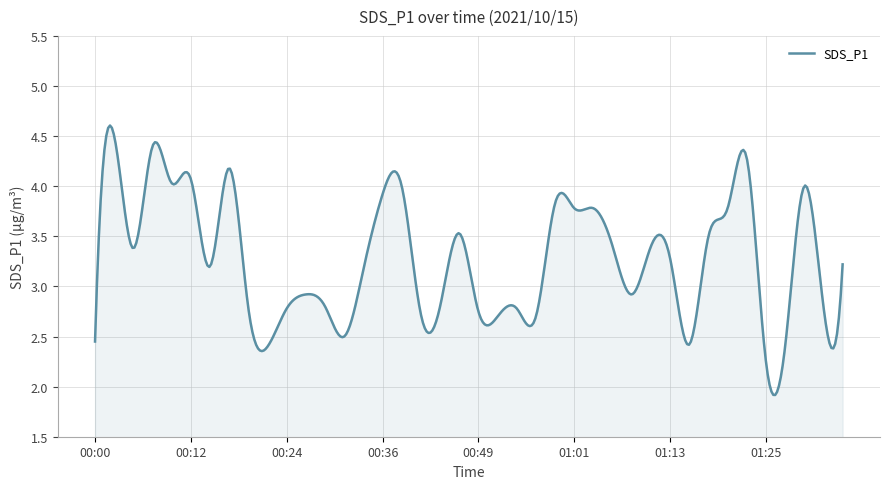

What is the greatest value displayed?

4.6